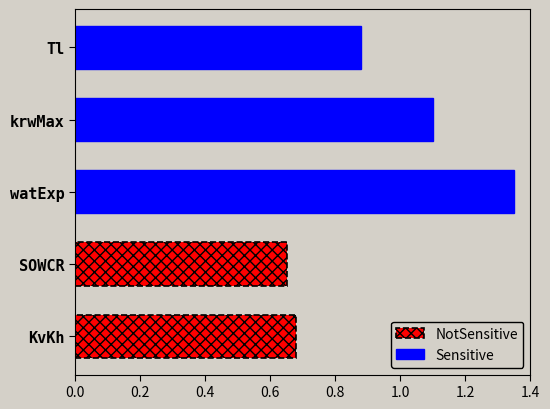

The Sensitive series shows 0.4 at Tl. True or false?

False